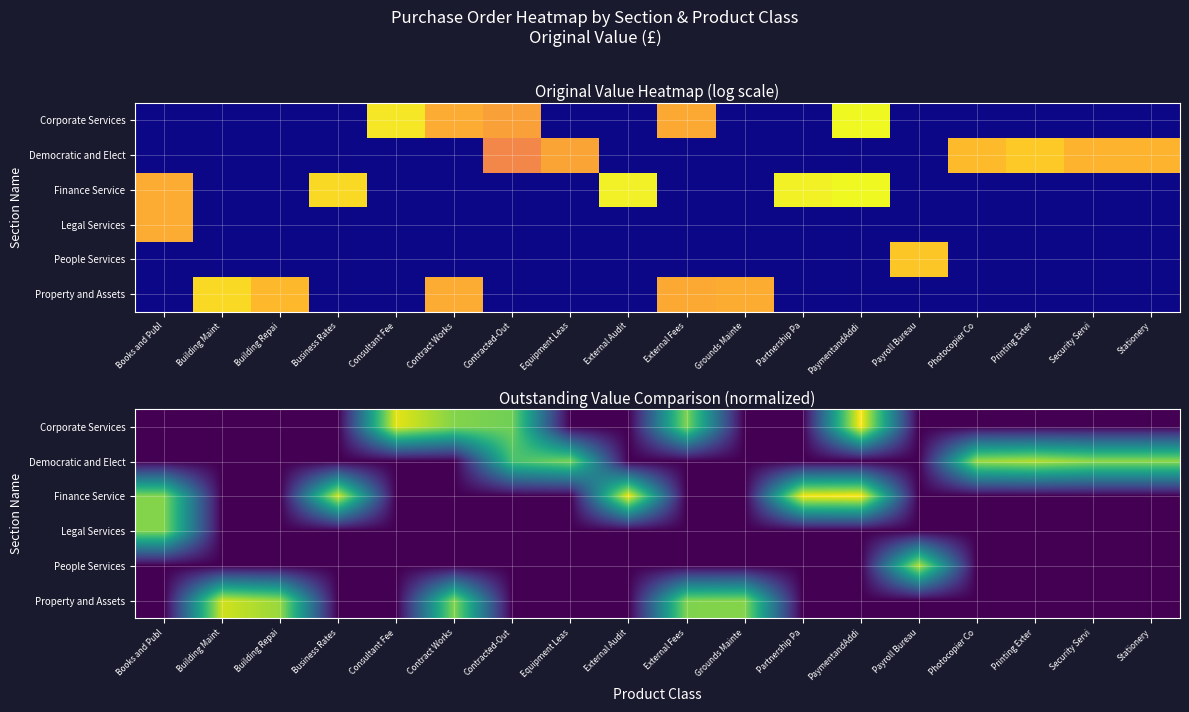

How many data points in Democratic and Elect are above 0?

6